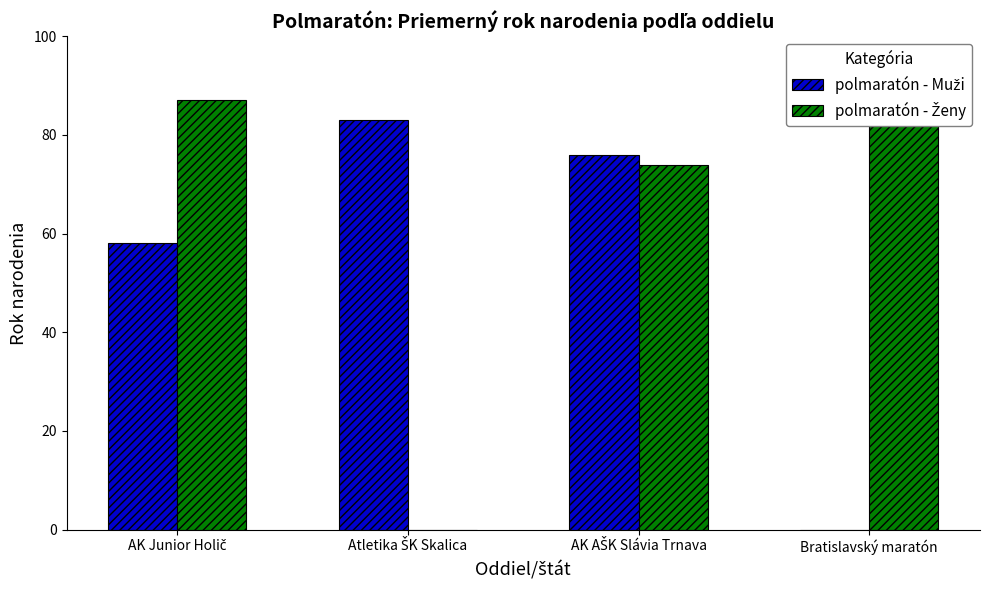

What is the maximum value shown in the chart?

88.5